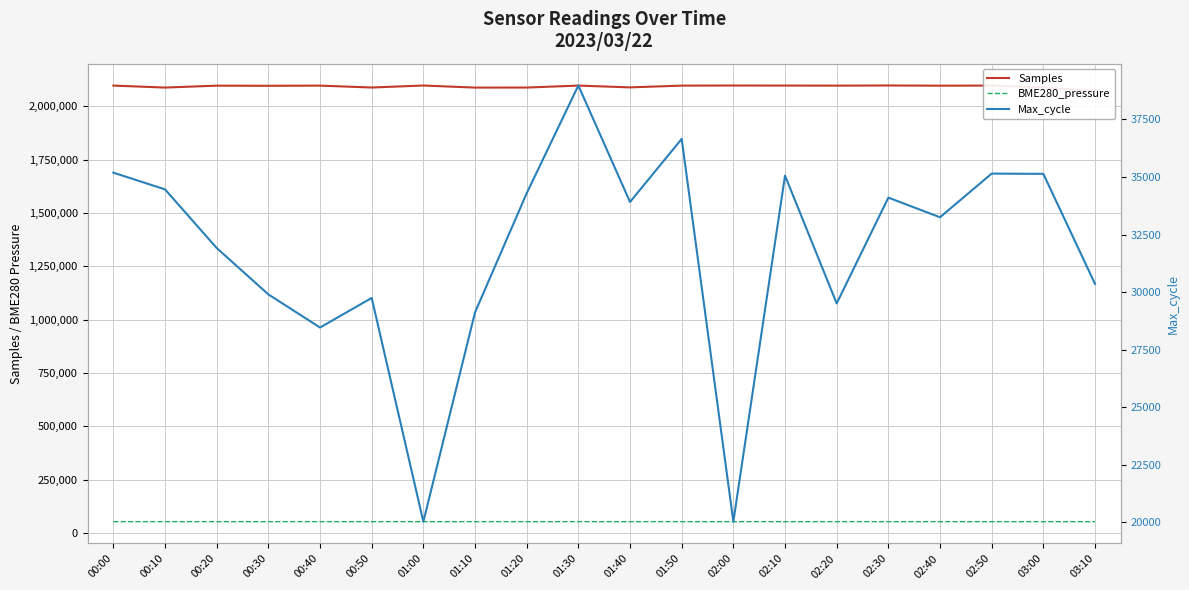

What is the sum of the BME280_pressure values at 02:00 and 00:30?

104888.5